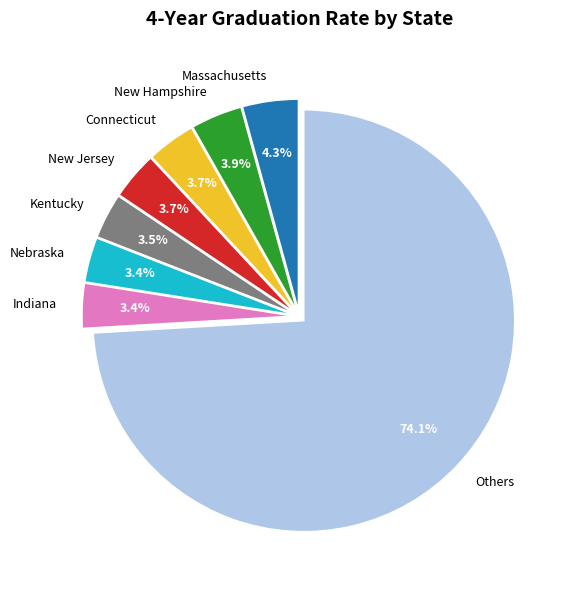

Which category has the biggest portion of the pie?

Others